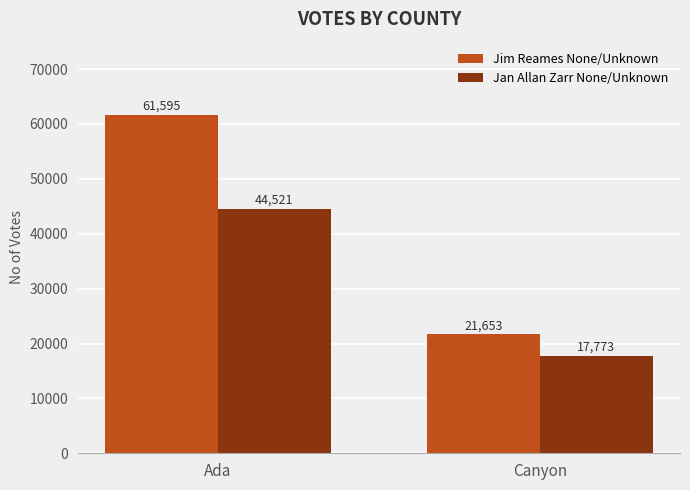

What are all the series names shown in the legend?

Jim Reames None/Unknown, Jan Allan Zarr None/Unknown